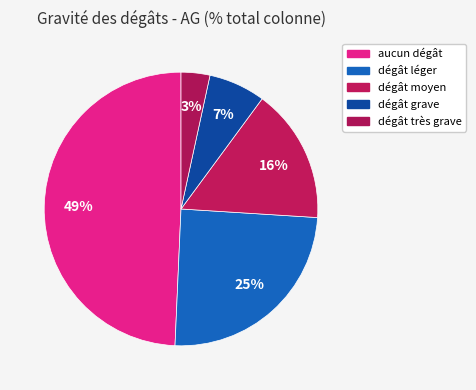

What is the change in value from dégât léger to dégât très grave?

-21.3